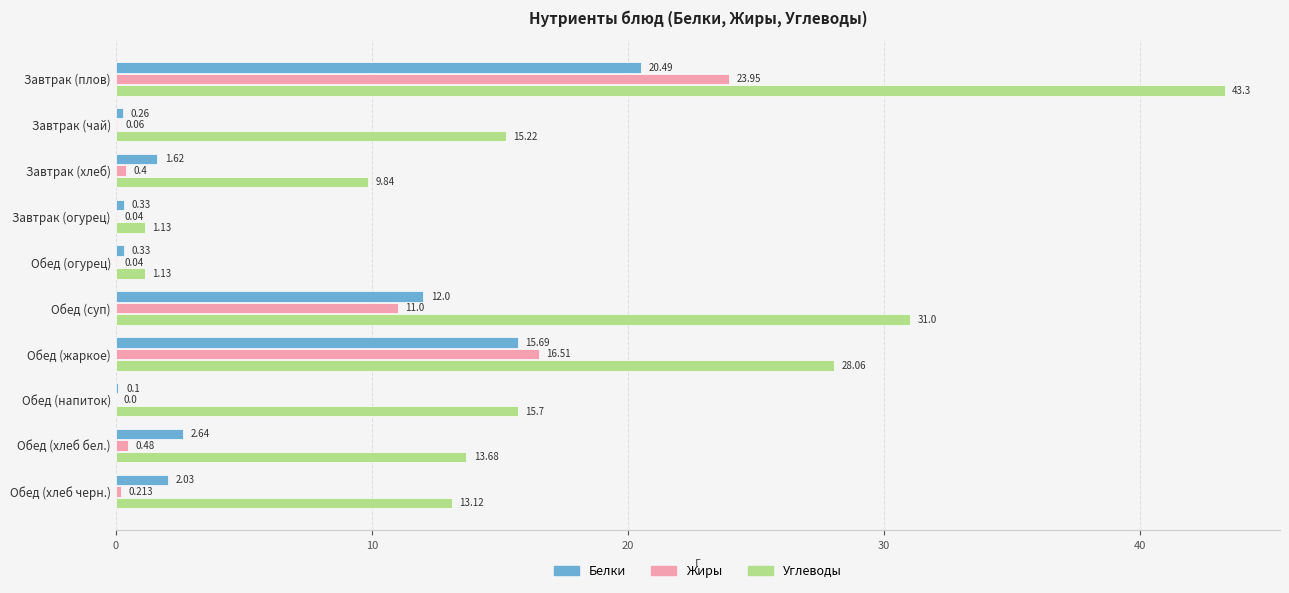

At which label does Белки reach its peak?

Завтрак (плов)